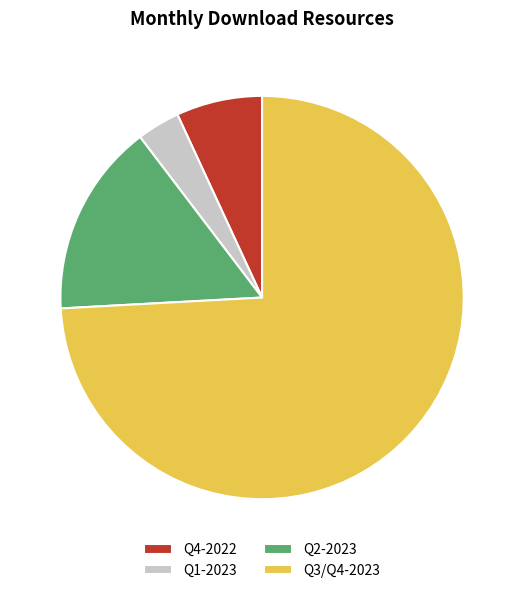

How many slices are in this pie chart?

4